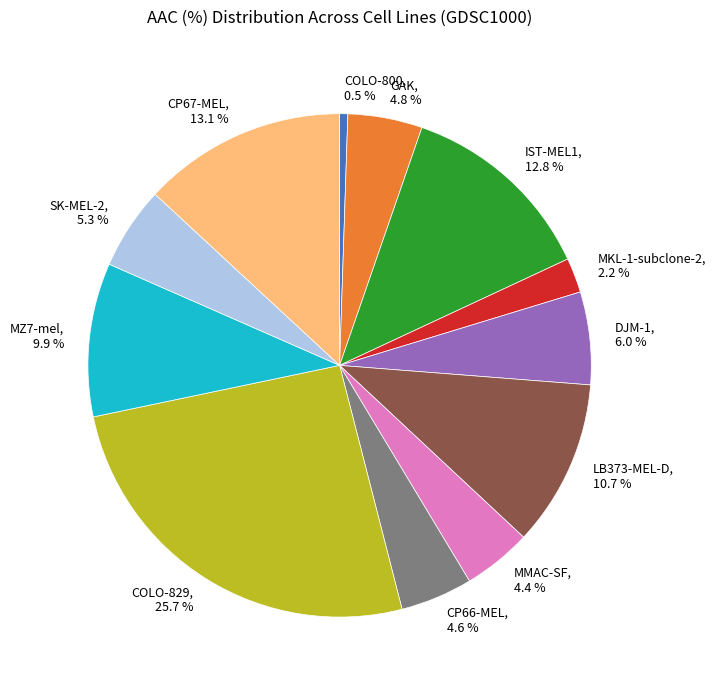

To the nearest percent, what is the difference between the largest and smallest slice percentages?

25%